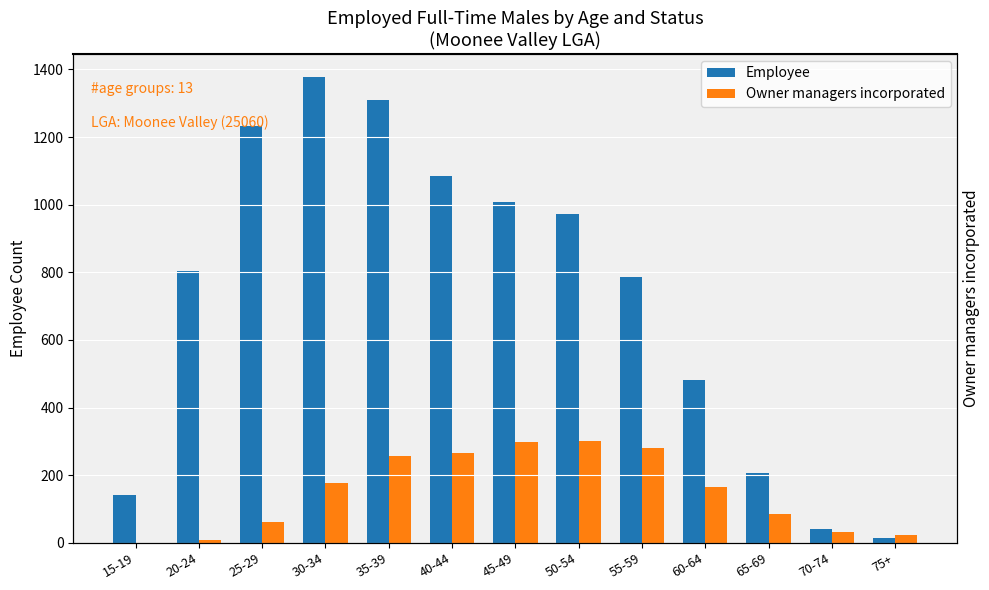

Reading right to left, what are all the values shown in this chart?

Employee: 75+=13	70-74=40	65-69=206	60-64=481	55-59=787	50-54=972	45-49=1008	40-44=1086	35-39=1310	30-34=1377	25-29=1234	20-24=804	15-19=140
Owner managers incorporated: 75+=23	70-74=33	65-69=86	60-64=165	55-59=279	50-54=302	45-49=297	40-44=265	35-39=257	30-34=178	25-29=62	20-24=7	15-19=0